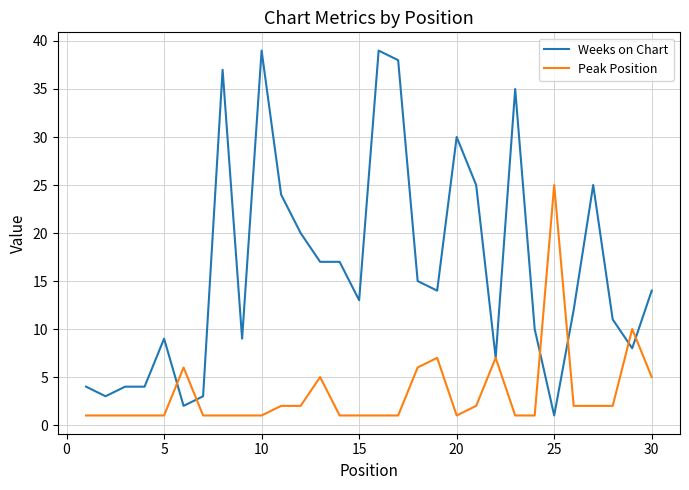

Which series has the widest spread of values?

Weeks on Chart